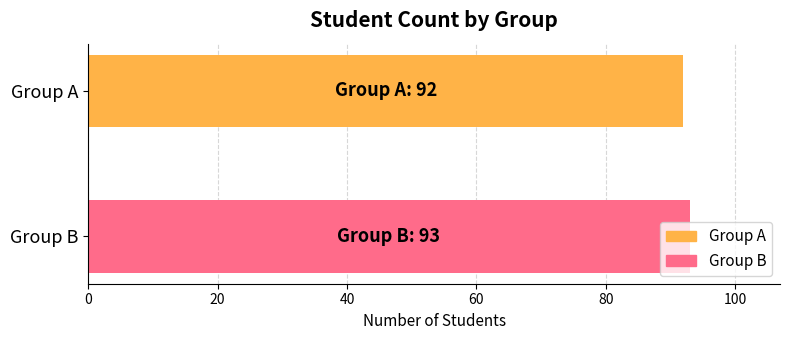

What is the sum of all values?

185